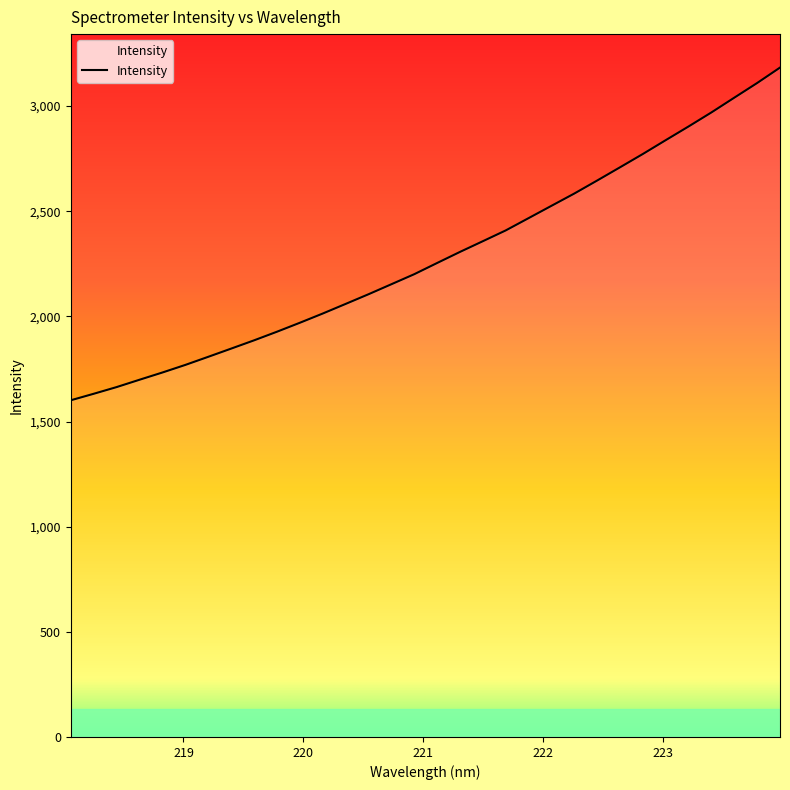

What is the difference between the maximum and minimum values?

1582.1